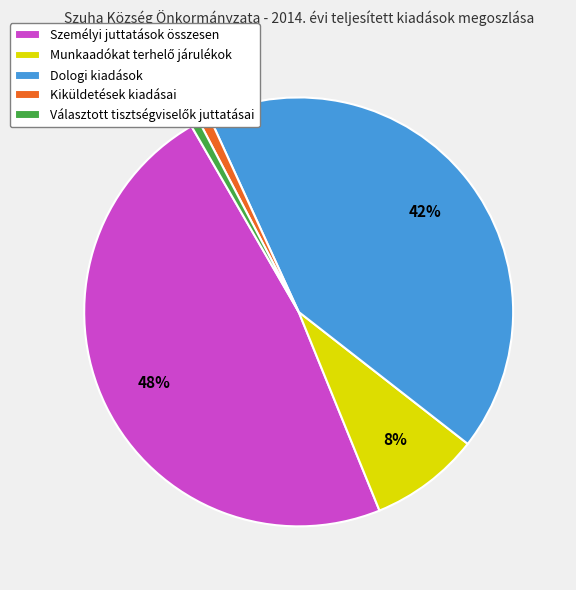

What is the largest slice in the pie chart?

Személyi juttatások összesen